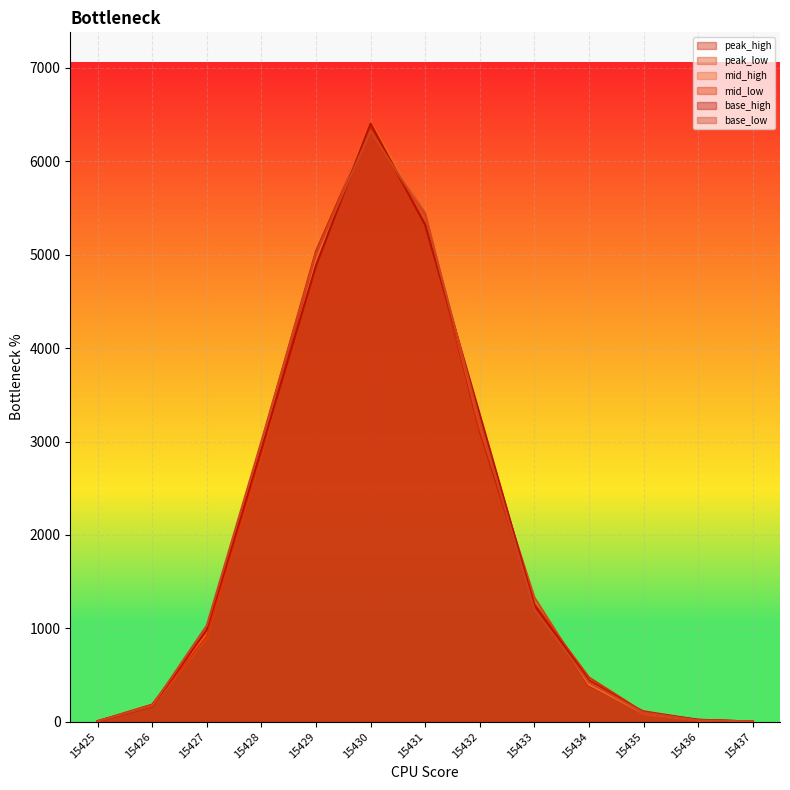

True or false: mid_low and mid_high intersect in this chart.

True